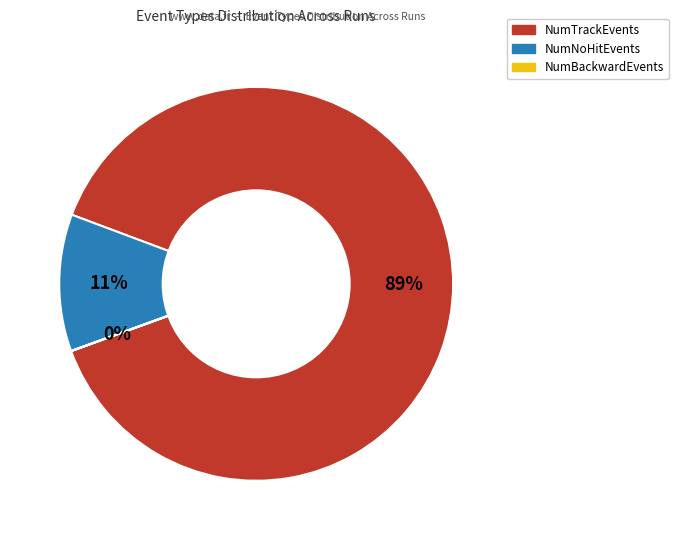

Is there a majority slice in this chart?

Yes